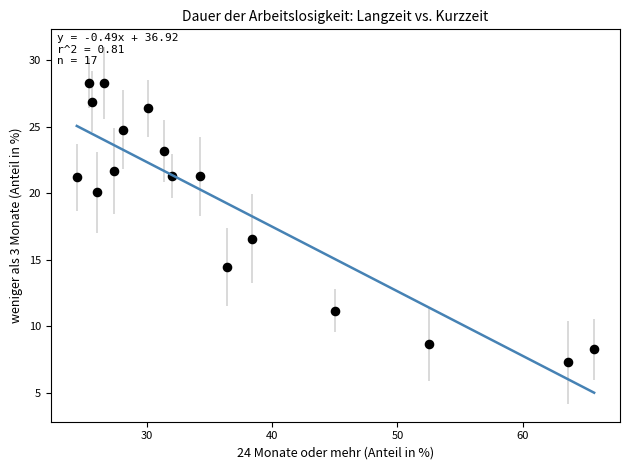

What is the range of Y values (max minus min)?

21.0